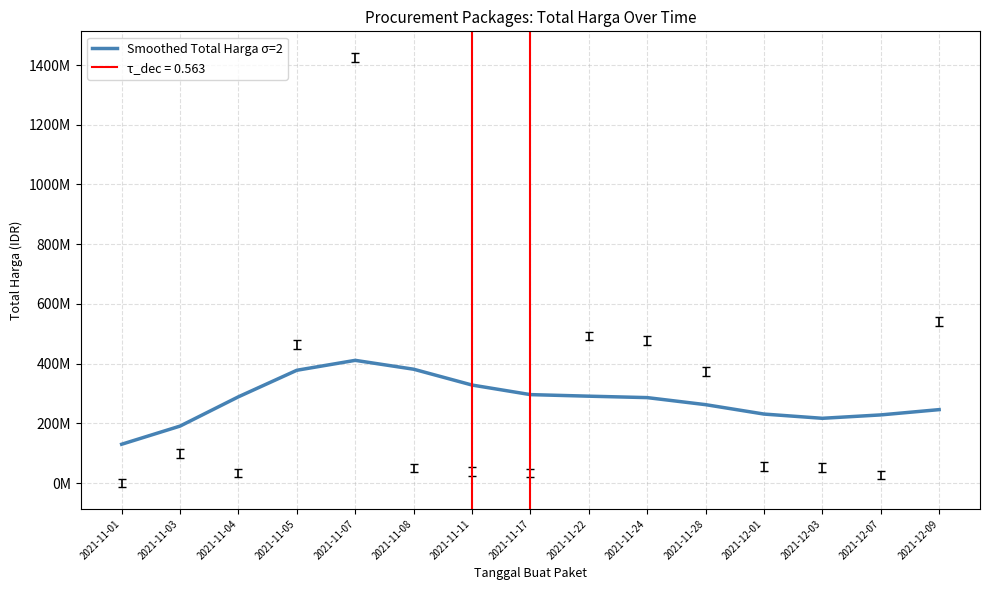

True or false: there are more than 0 points higher than both neighbors.

True